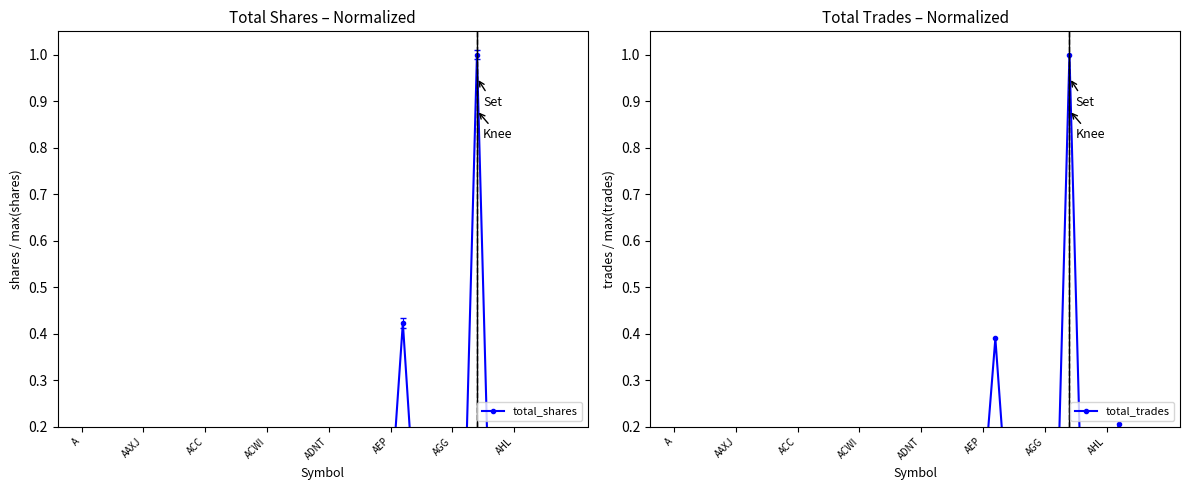

What is the difference between the maximum and second lowest values in the total_shares series?

1.0